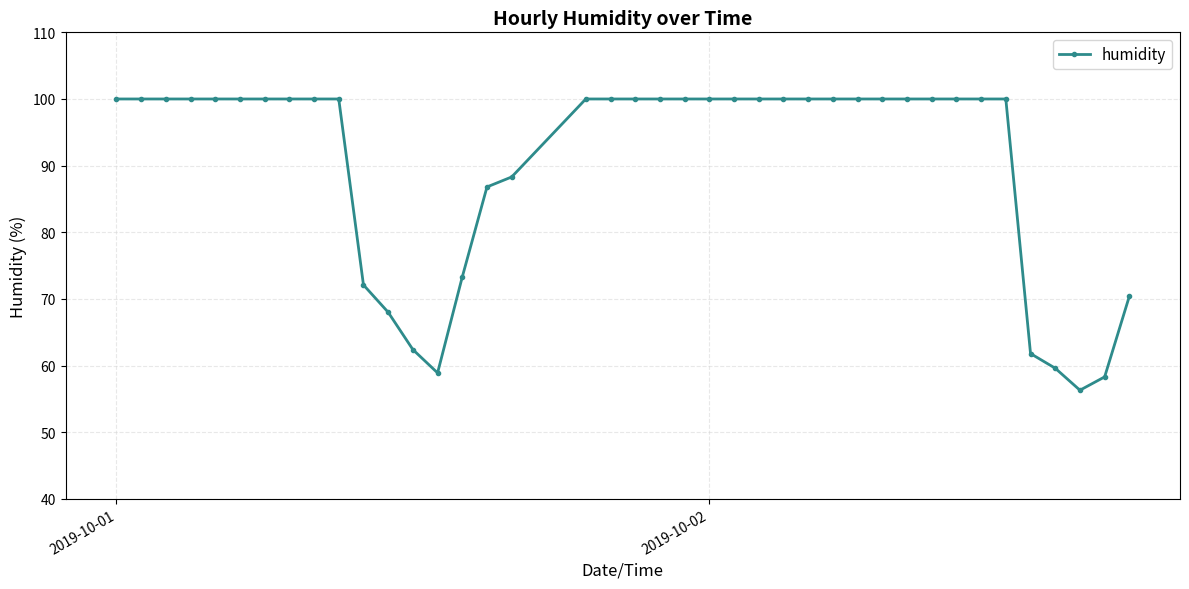

What is the difference between the second highest and minimum values?

43.7